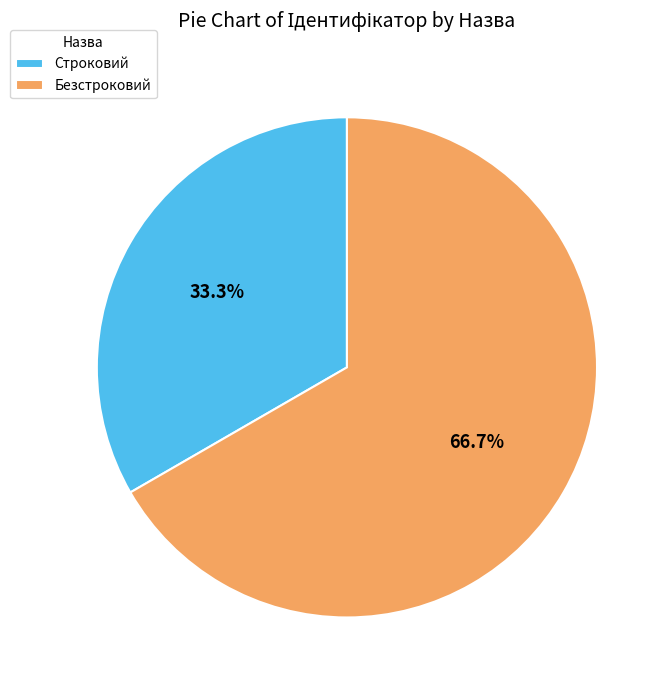

To the nearest percent, what is the difference between the Строковий and Безстроковий slice percentages?

33%